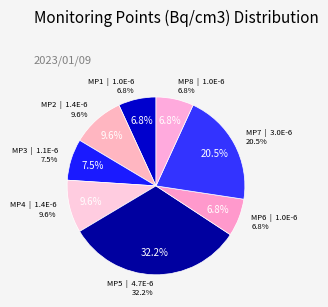

Is it true that 15 is 12% of the pie?

False